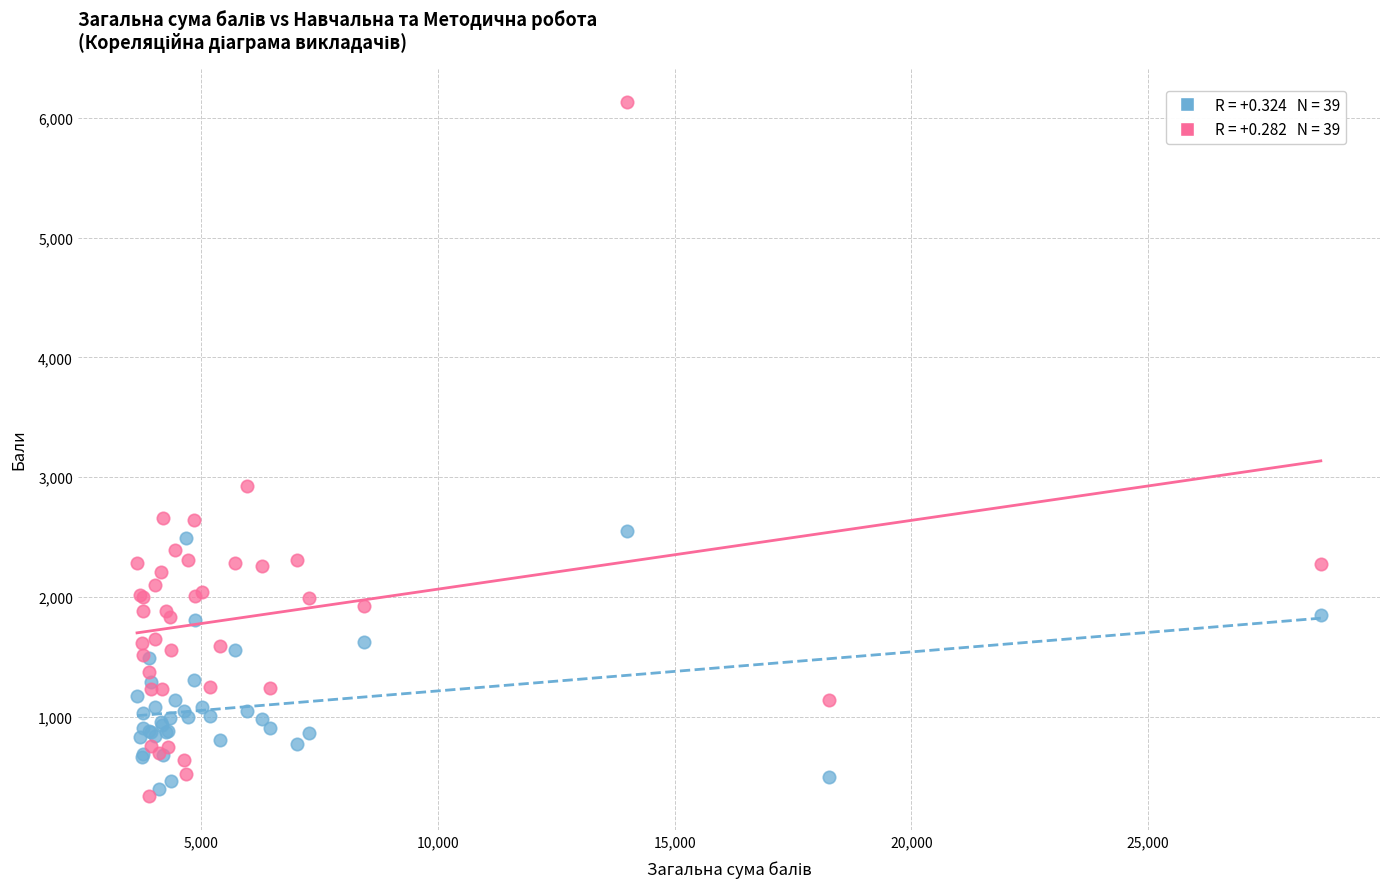

Across all series, what Y value is closest to 3236?

2930